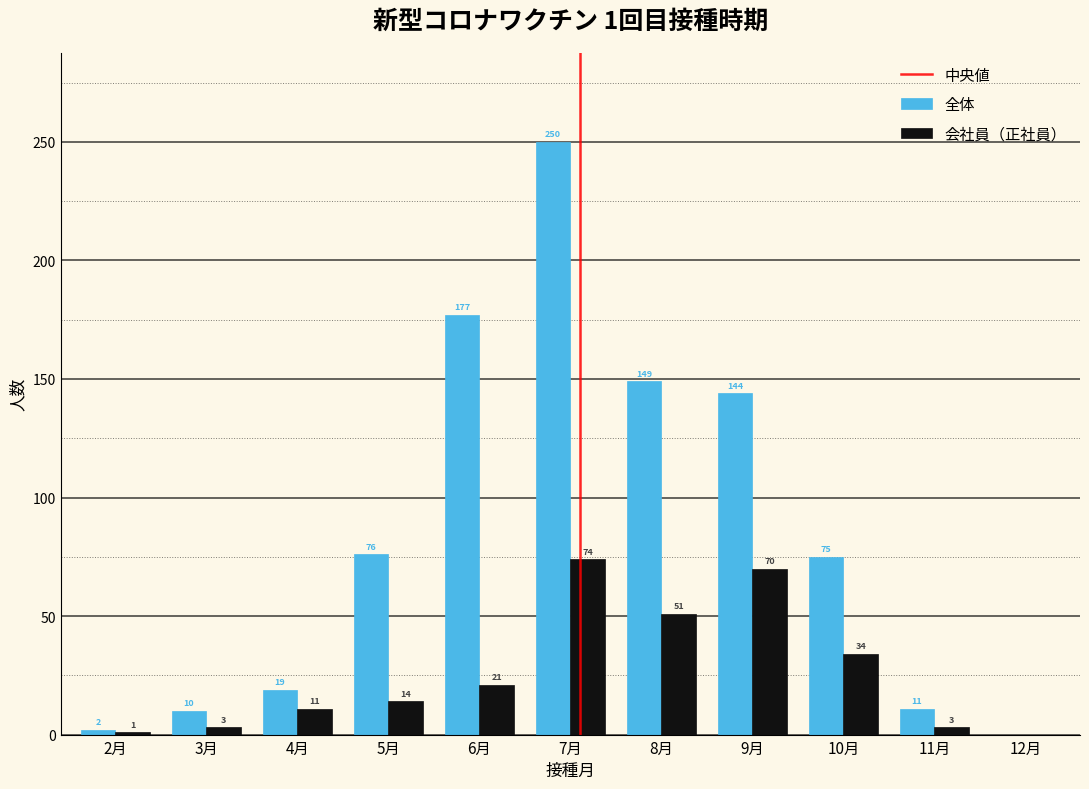

Reading right to left, list all the values displayed in this chart.

全体: 12月=0	11月=11	10月=75	9月=144	8月=149	7月=250	6月=177	5月=76	4月=19	3月=10	2月=2
会社員（正社員）: 12月=0	11月=3	10月=34	9月=70	8月=51	7月=74	6月=21	5月=14	4月=11	3月=3	2月=1